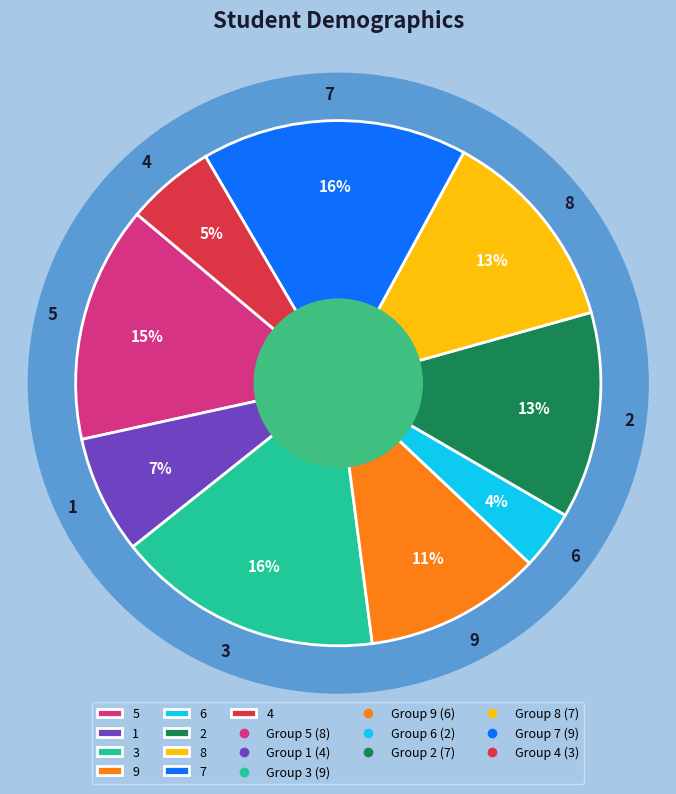

To the nearest percent, what portion does 8 represent?

13%